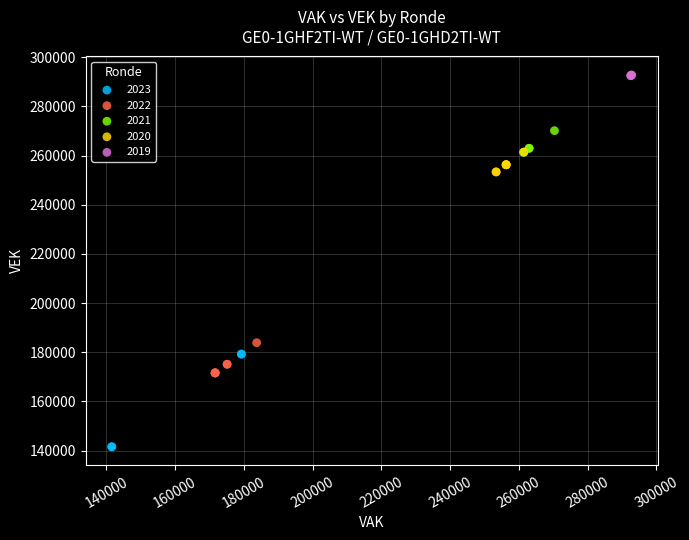

Which series contains the highest Y value?

2019